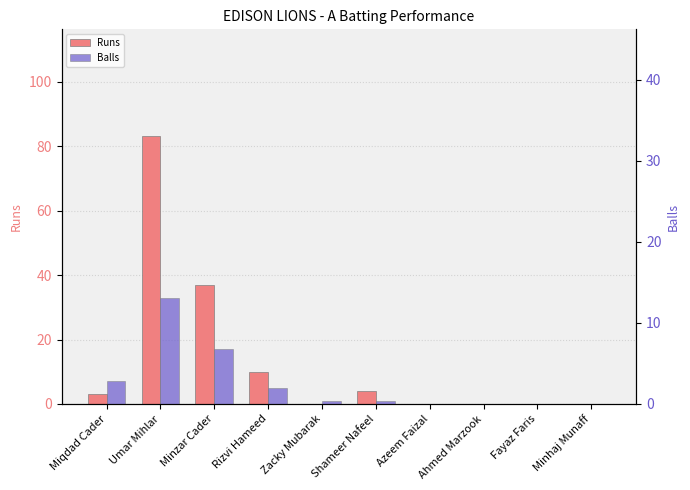

What is the difference between the second highest and minimum values in the Runs series?

37